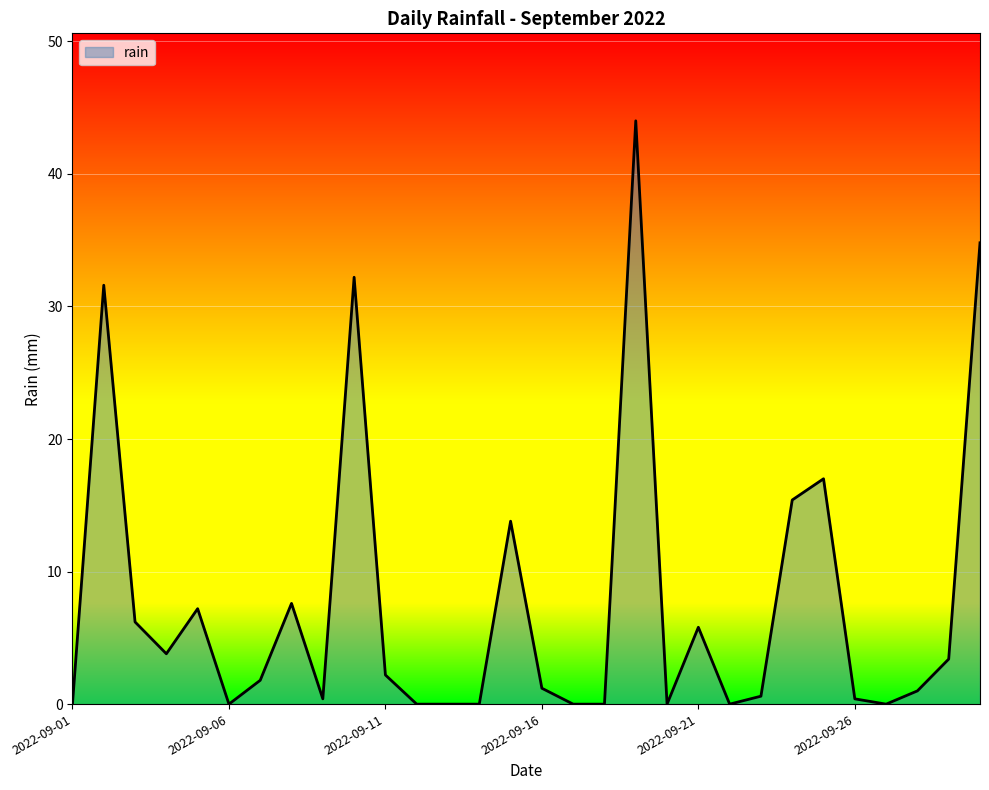

What is the average value?

7.7